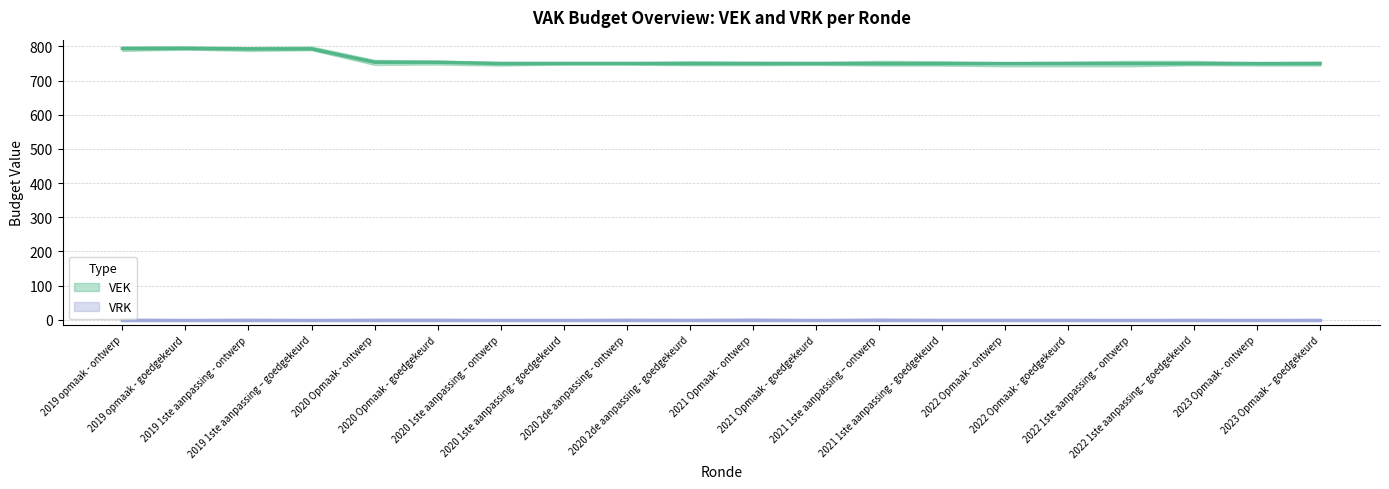

The value at 2023 Opmaak – goedgekeurd is 750. True or false?

True